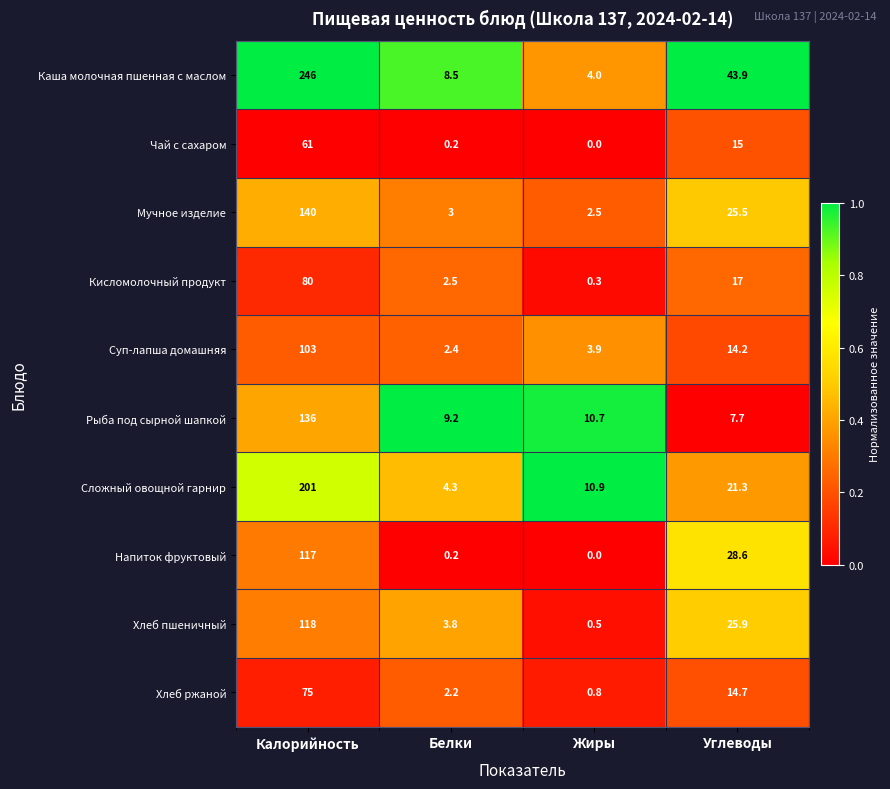

Which series has the widest spread of values?

Каша молочная пшенная с маслом